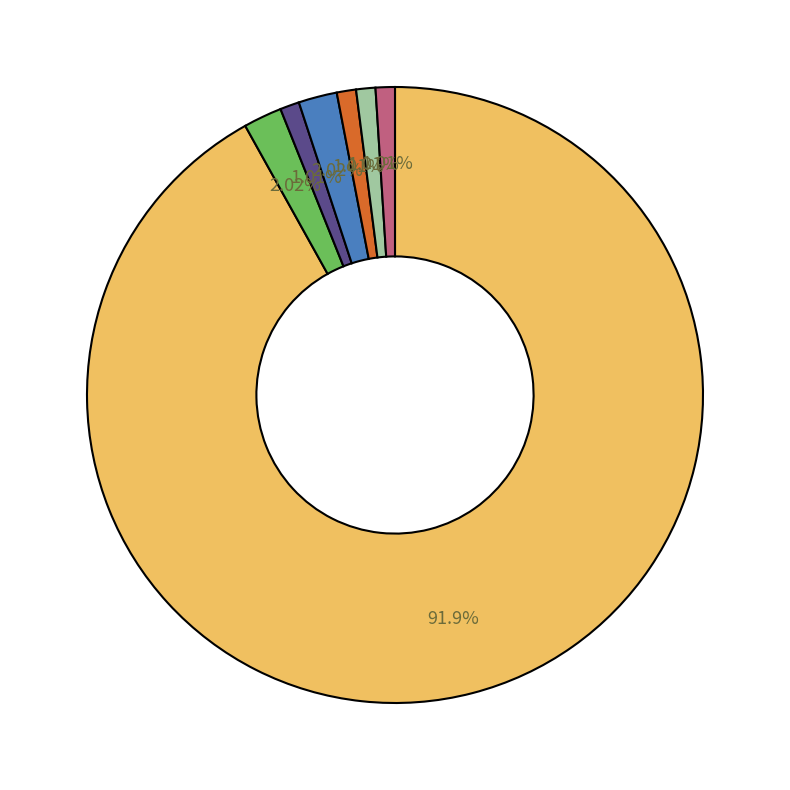

Is there any slice that represents more than half of the pie?

Yes